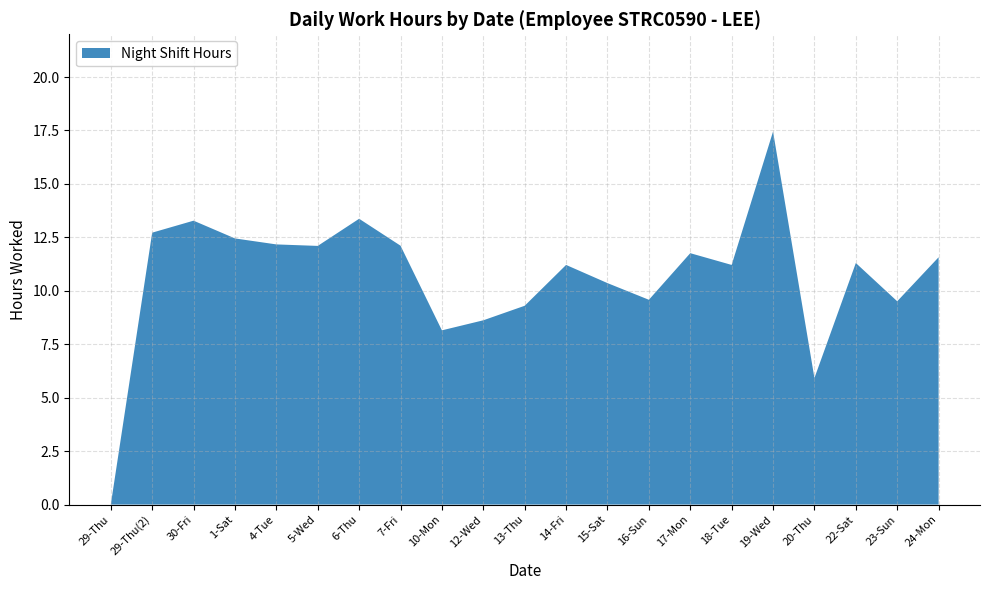

What position from the right is 4-Tue?

17